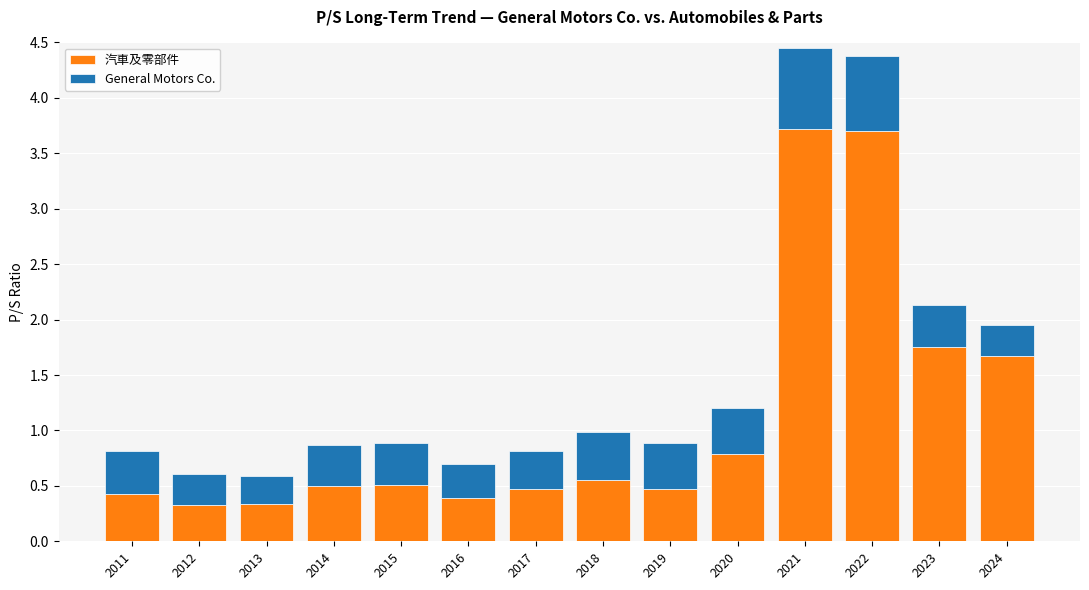

What is the lowest value of the 汽車及零部件 series?

0.3